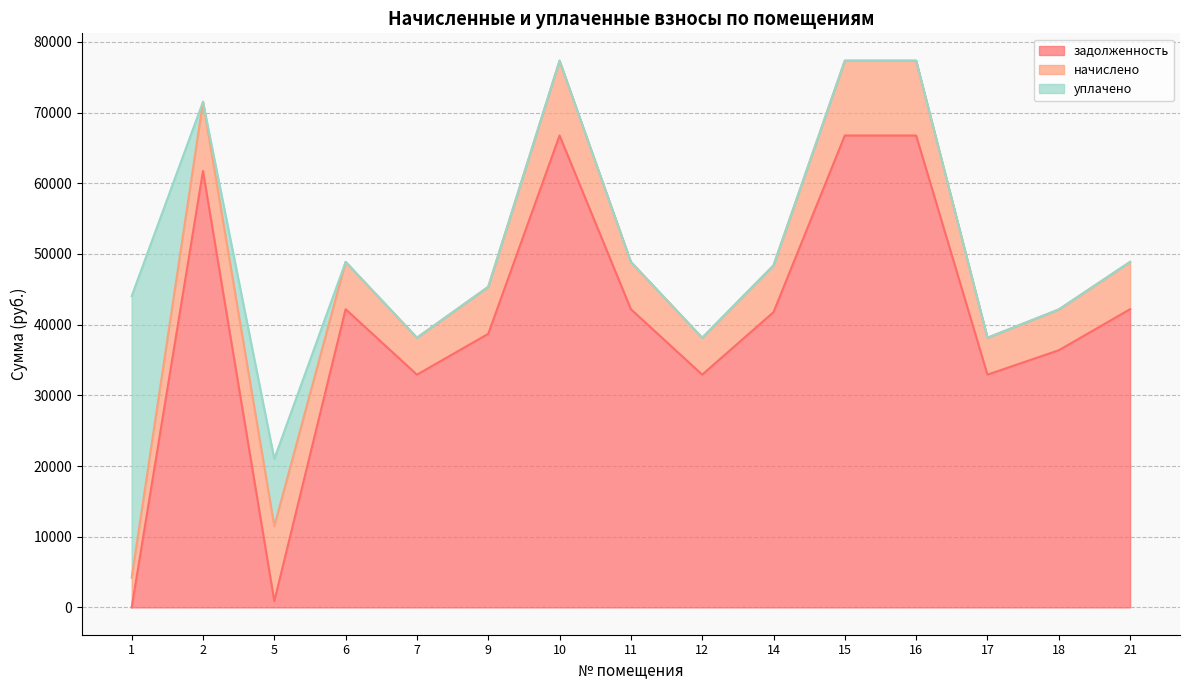

What is the value of the начислено point at the 5th from the left?

5222.4